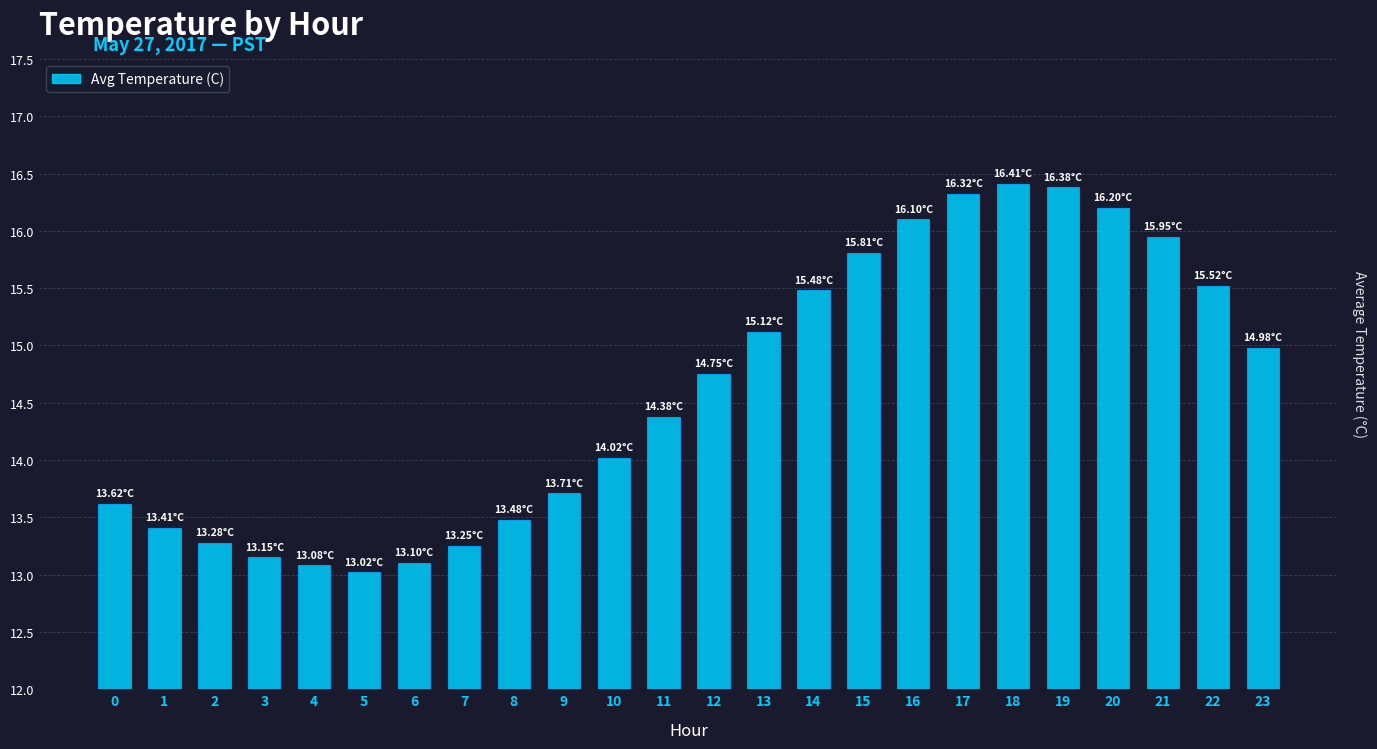

What is the difference between the second highest and minimum values?

3.4